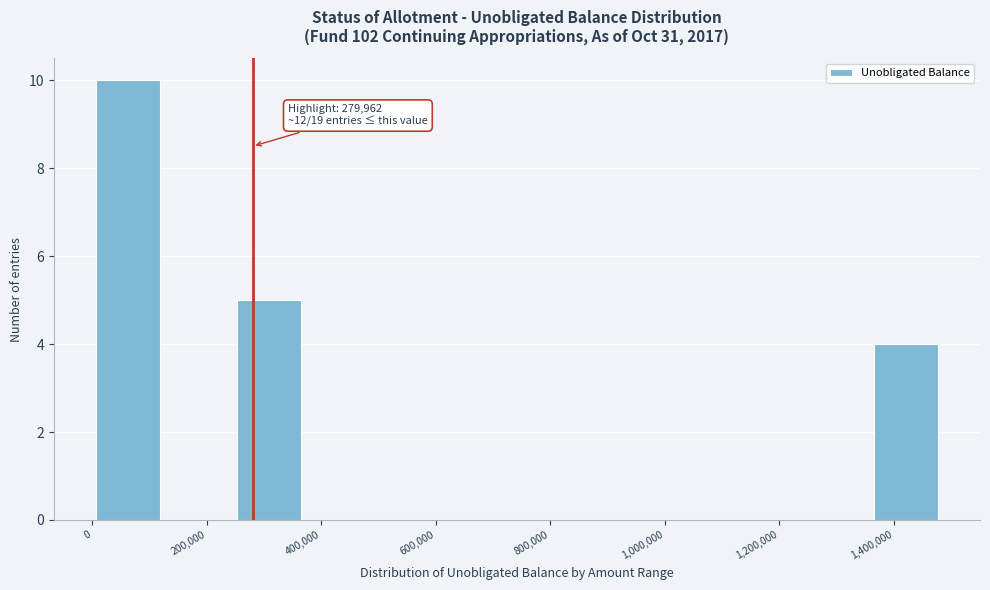

Over which range of the x-axis is the bar tallest?

0 to 120000